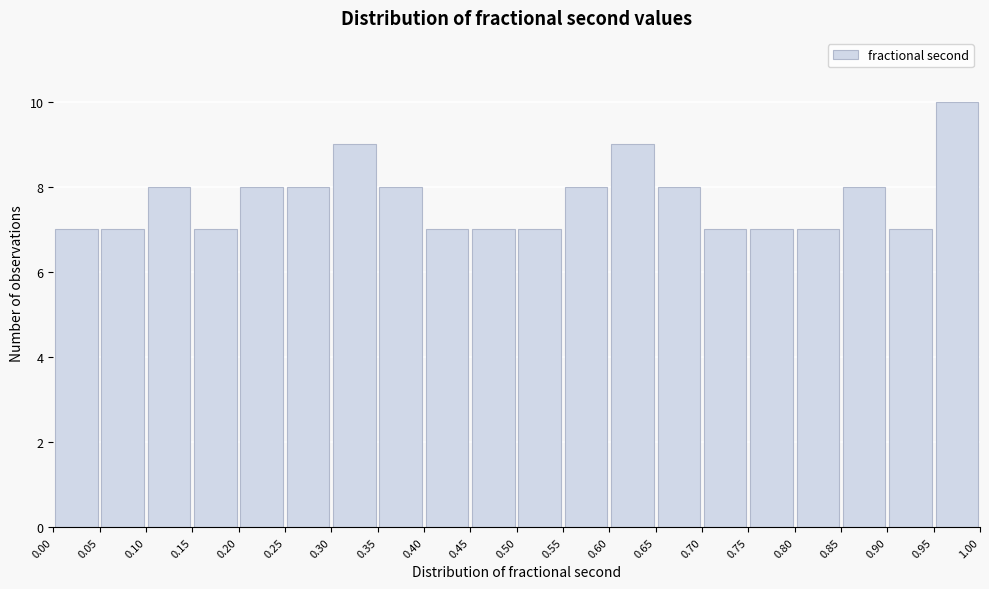

Which range on the x-axis has the tallest bar?

0.95 to 1.00